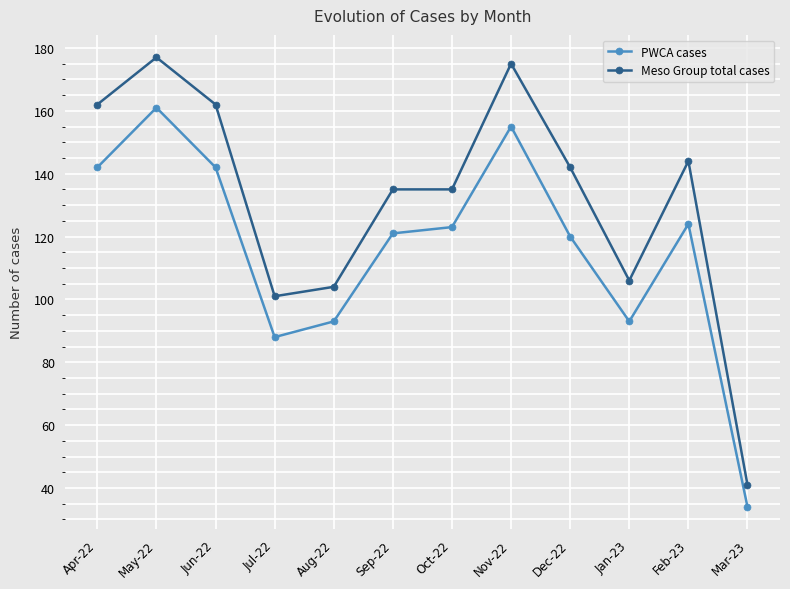

True or false: Meso Group total cases has more than 1 points higher than both neighbors.

True